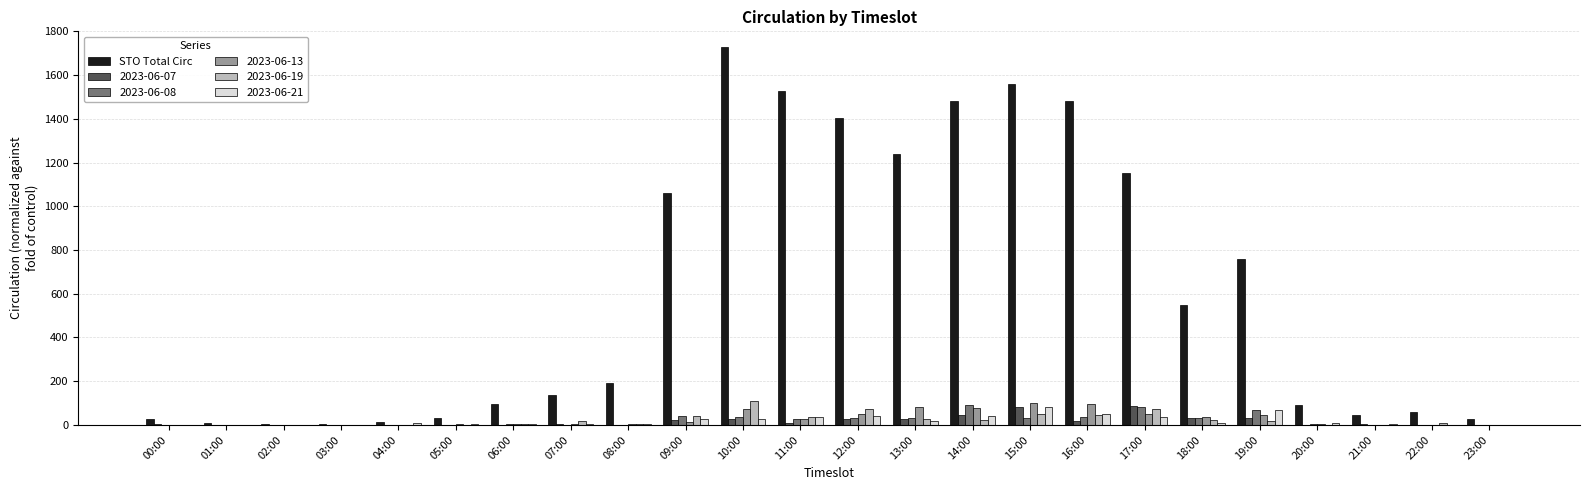

Between 19:00 and 21:00, which series saw the biggest shift?

STO Total Circ